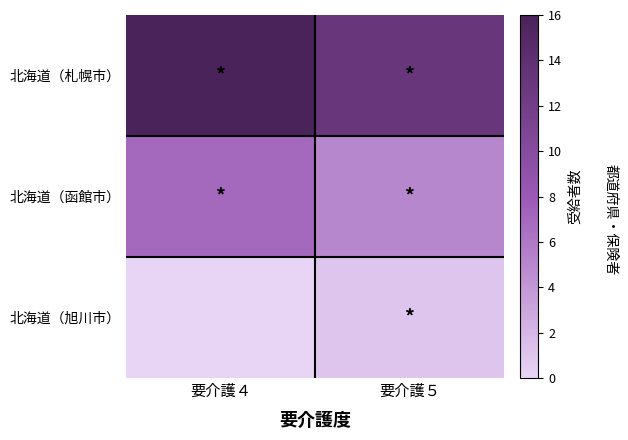

Which series changed the most between 要介護４ and 要介護５?

北海道（札幌市）